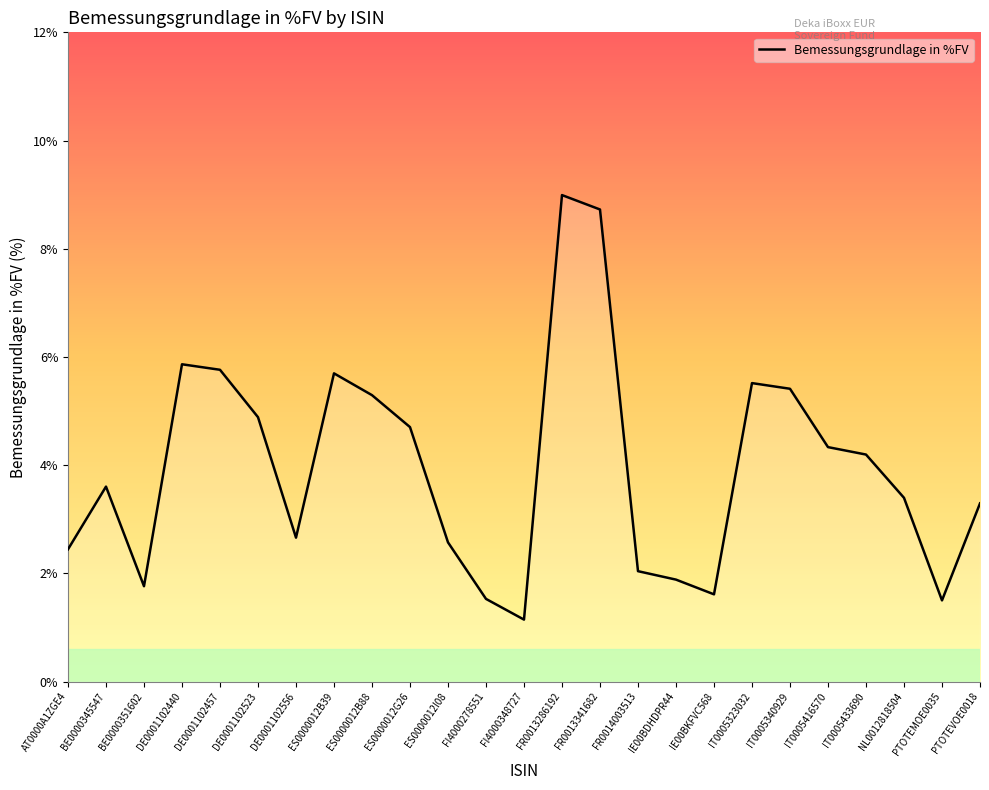

How many values are below 3?

10